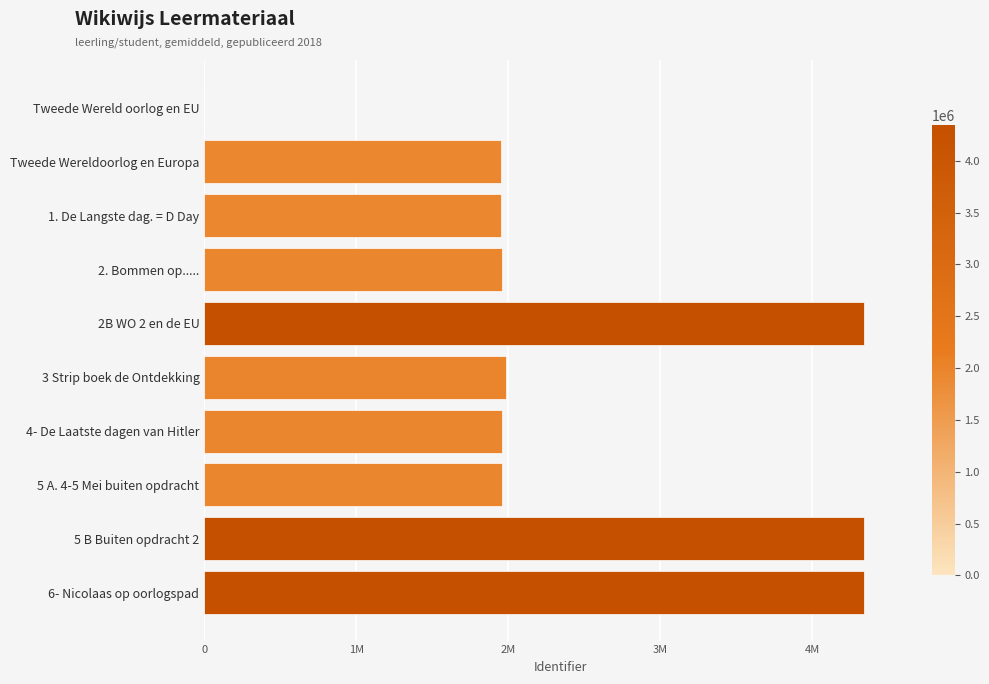

What is the sum of all values?

24797466